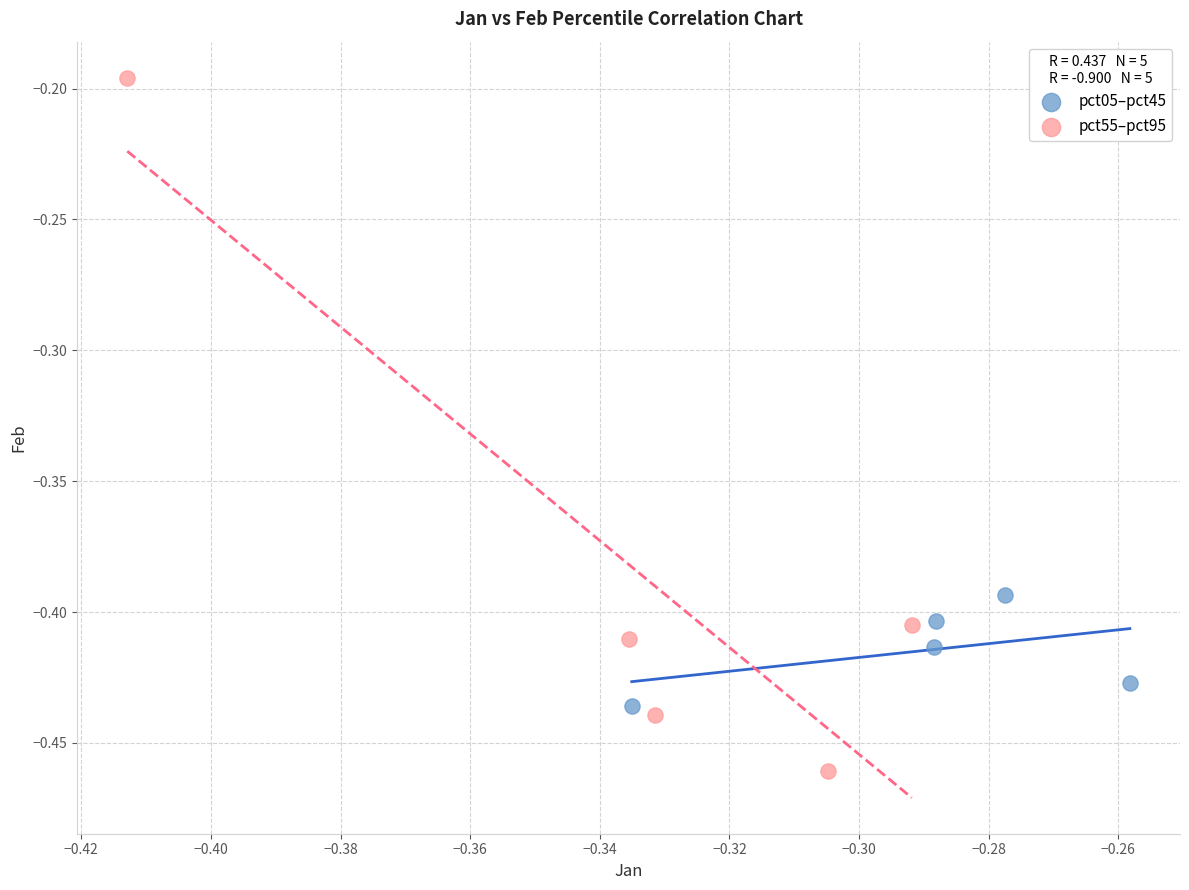

Which series contains the lowest Y value?

pct55–pct95